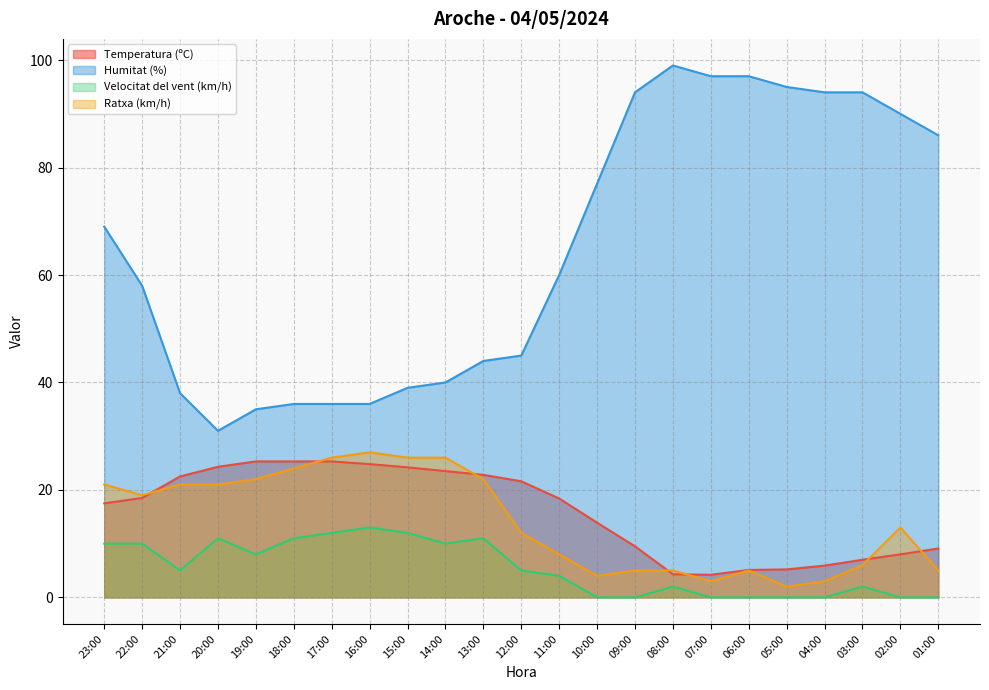

How many lines are shown in the chart?

4